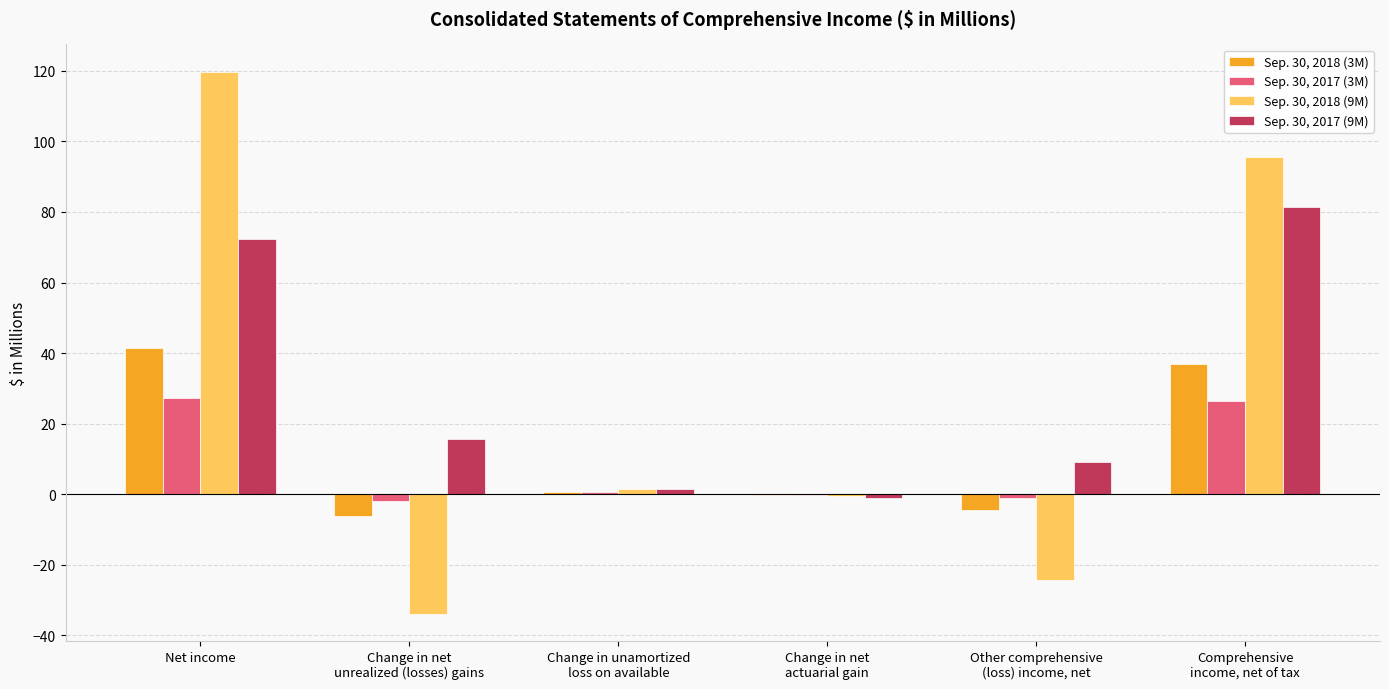

Which series has the largest range (max minus min)?

Sep. 30, 2018 (9M)